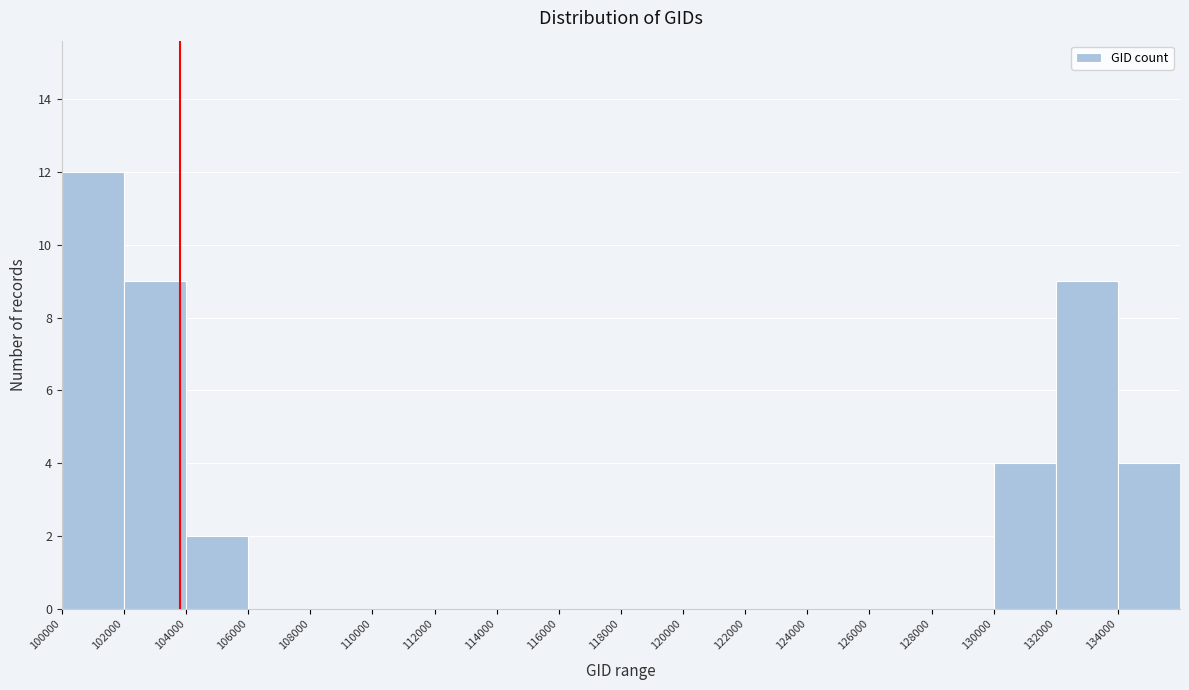

How tall is the bar that spans 130000 to 132000 on the x-axis? The values are not printed on the chart, so give them approximately, as read against the axis.

4